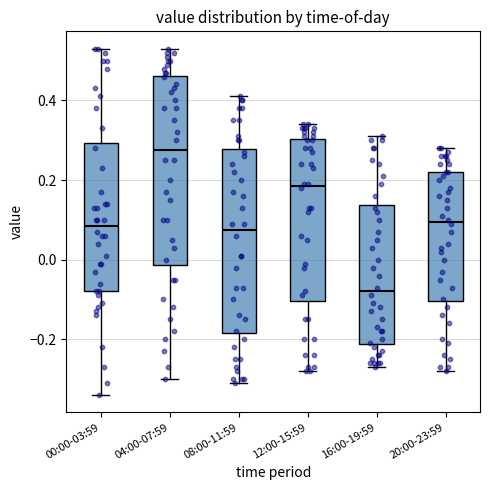

Reading left to right, read every box against the y-axis: the position of its median line, the range the box covers, and the ends of its whiskers. The values are not printed on the chart, so give them approximately, as read against the axis.

00:00-03:59: median 0.08, box -0.08 to 0.30, whiskers -0.34 to 0.54
04:00-07:59: median 0.28, box -0.02 to 0.46, whiskers -0.30 to 0.54
08:00-11:59: median 0.08, box -0.18 to 0.28, whiskers -0.30 to 0.42
12:00-15:59: median 0.18, box -0.10 to 0.30, whiskers -0.28 to 0.34
16:00-19:59: median -0.08, box -0.22 to 0.14, whiskers -0.26 to 0.32
20:00-23:59: median 0.10, box -0.10 to 0.22, whiskers -0.28 to 0.28